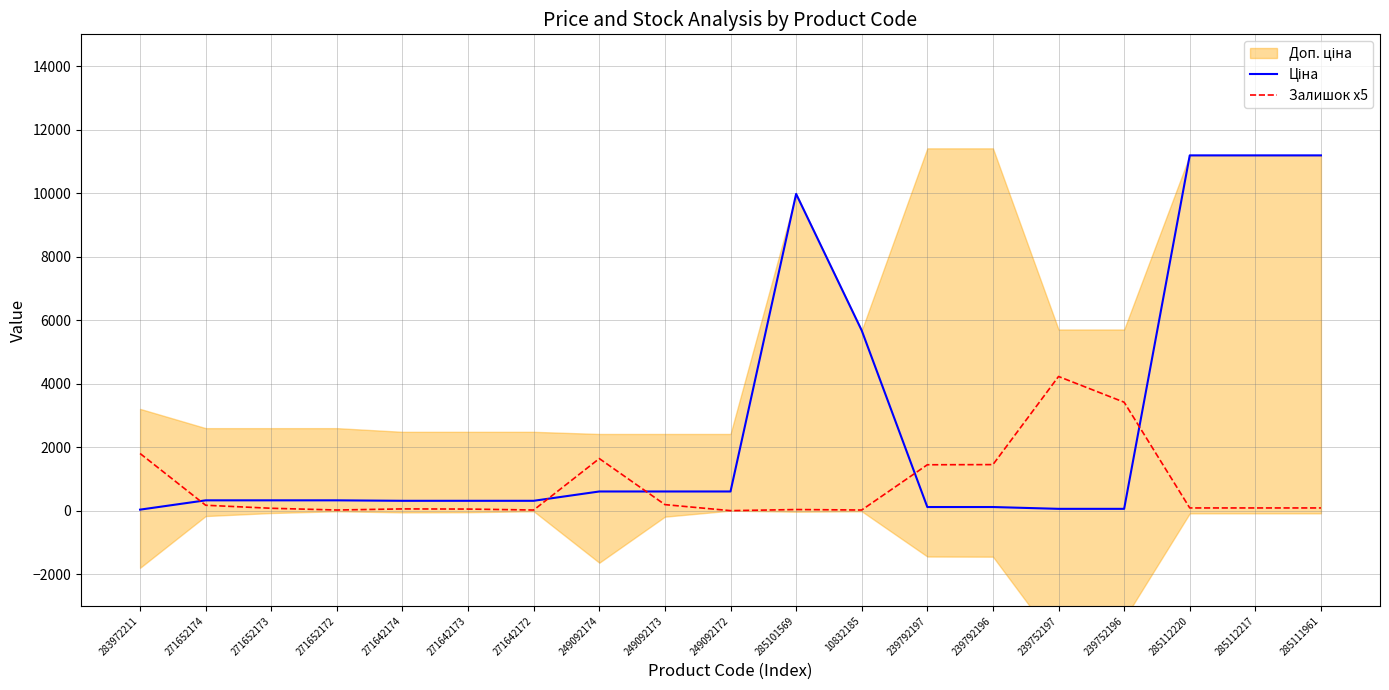

Reading left to right, transcribe all the data shown in this chart.

Ціна: 32.0	324.8	324.8	324.8	310.3	310.3	310.3	603.7	603.7	603.7	9975.0	5673.8	114.1	114.1	57.0	57.0	11188.2	11188.2	11188.2
Залишок x5: 1800.0	170.0	75.0	20.0	55.0	50.0	20.0	1640.0	190.0	0.0	35.0	20.0	1445.0	1450.0	4225.0	3415.0	85.0	85.0	85.0